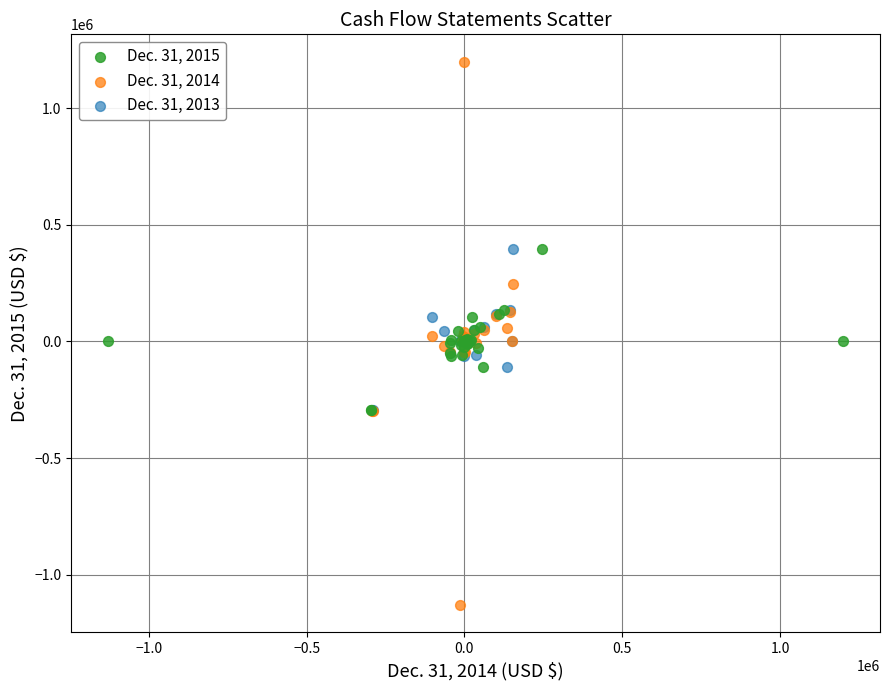

Which series has the widest spread of Y values?

Dec. 31, 2014